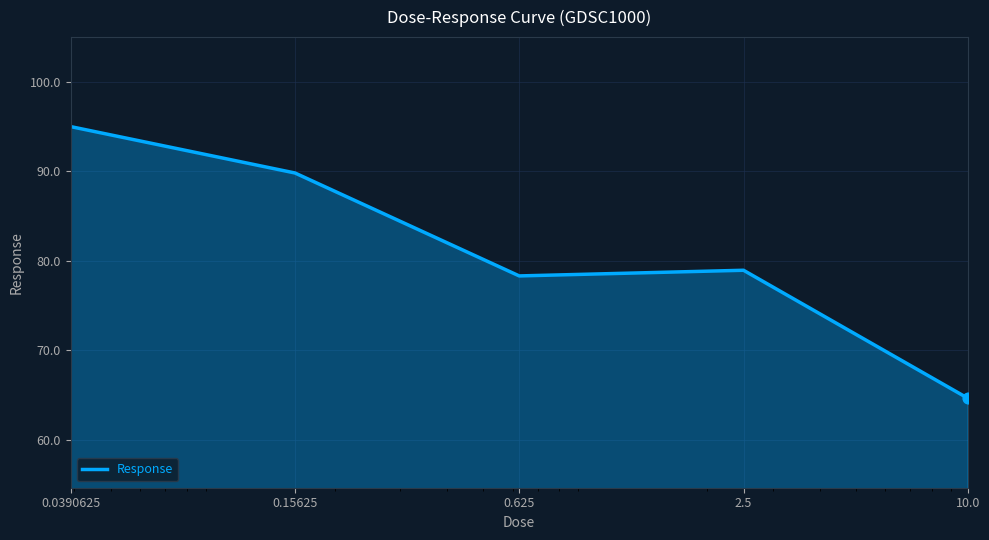

What is the sum of all values?

406.7